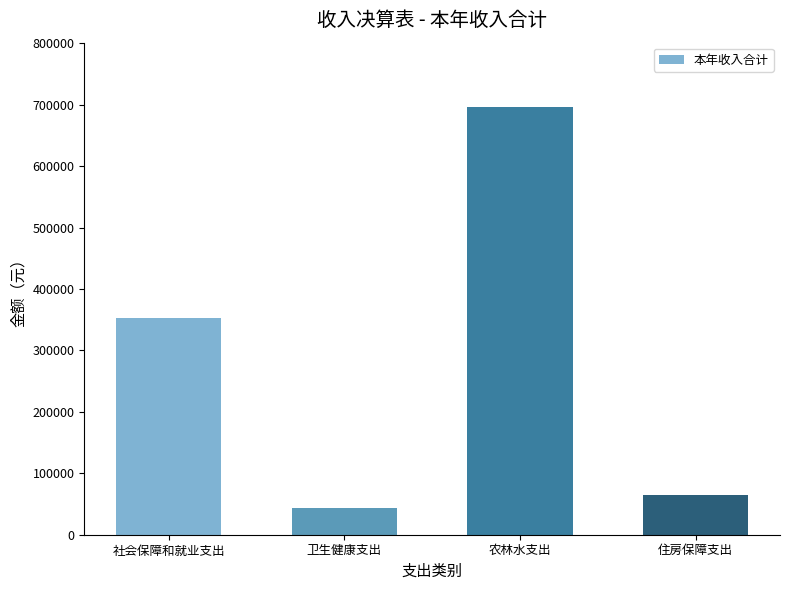

Does the chart contain any negative values?

No